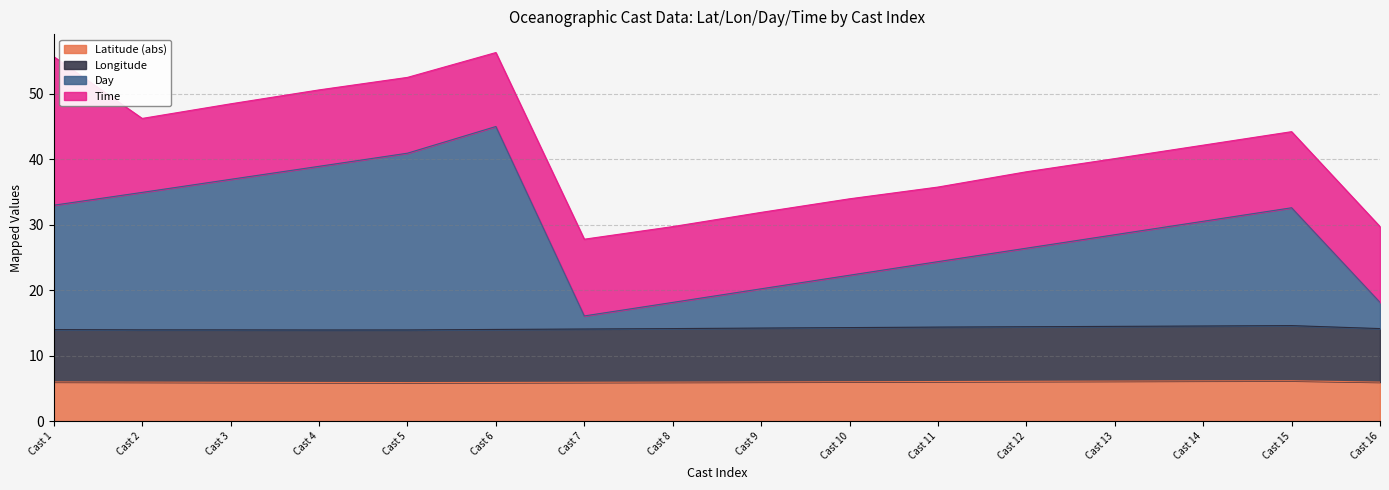

True or false: Latitude and Longitude cross at least once.

False